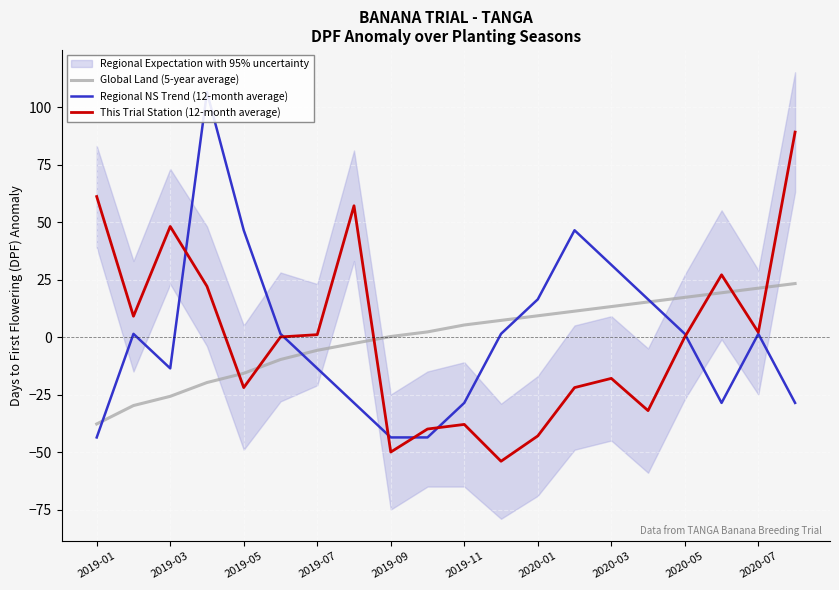

What is the lowest value of the Global Land (5-year average) series?

-37.6